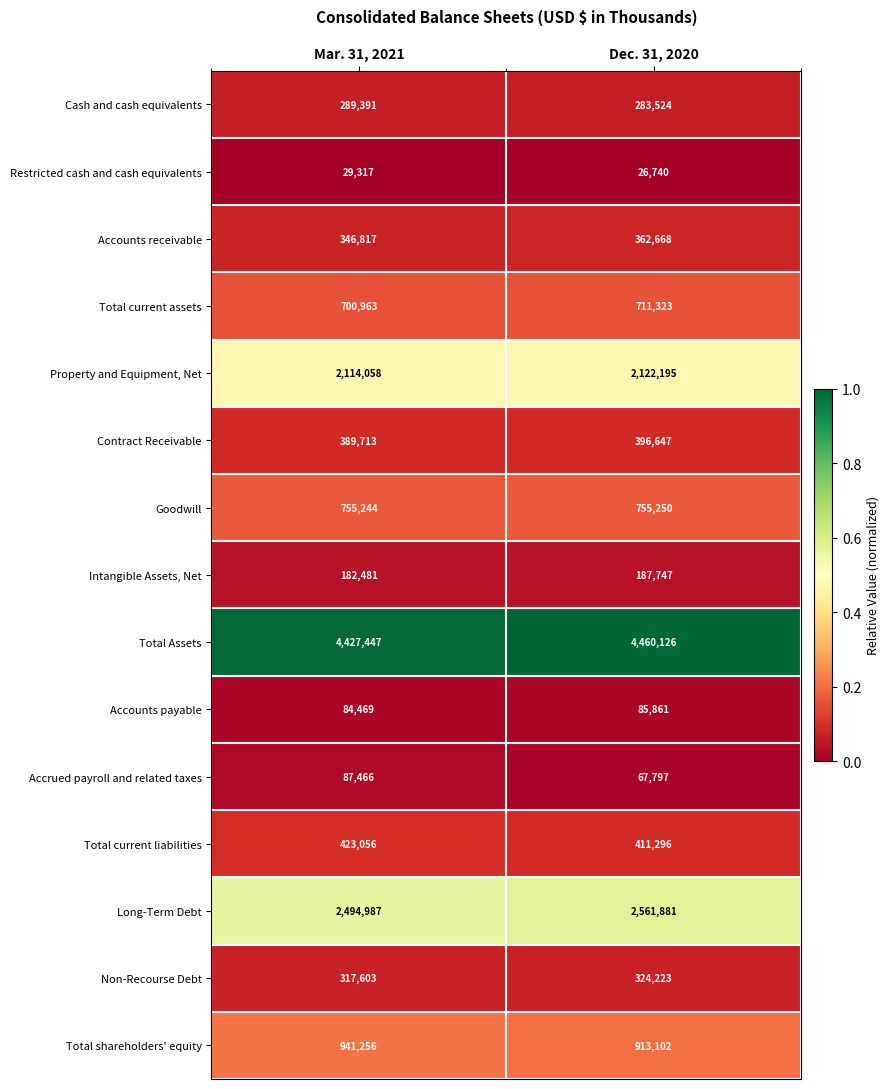

What is the difference between the maximum and minimum values in the Total current liabilities series?

11760